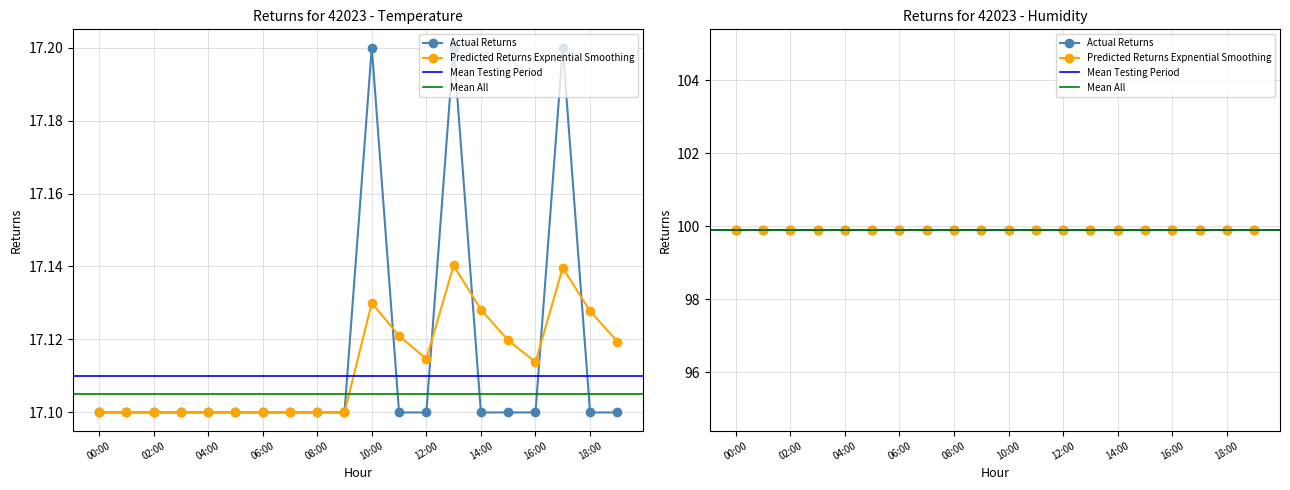

What is the sum of the values at 05:00 and 10:00?

34.3